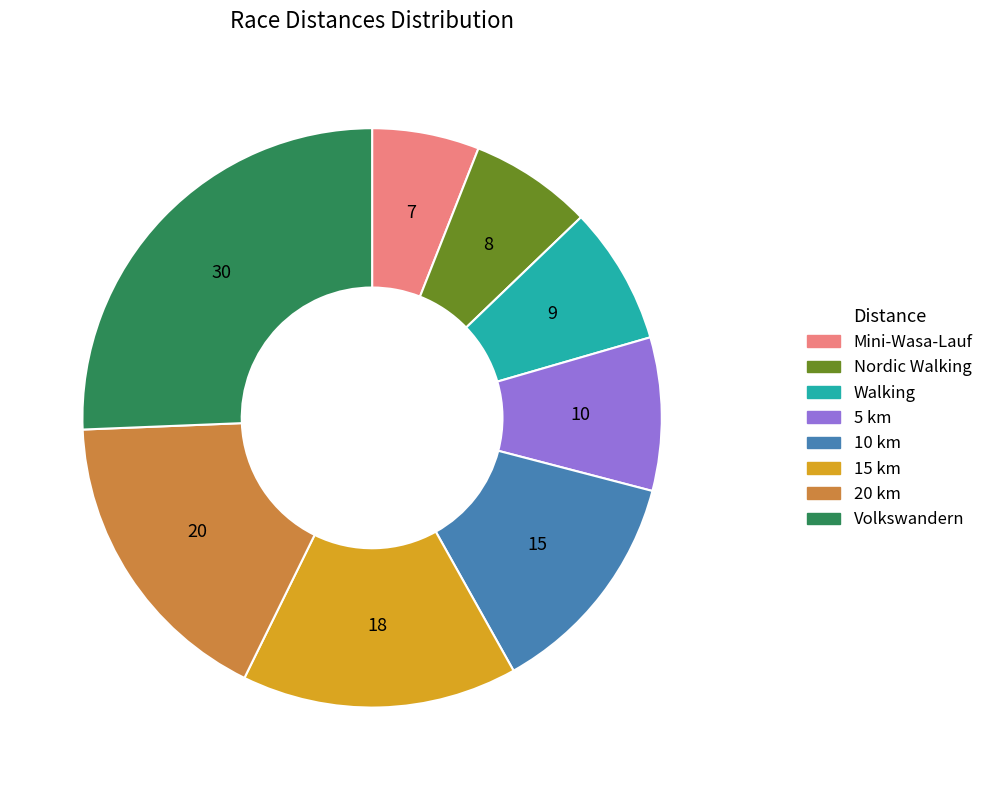

Rank the categories by value from lowest to highest.

Mini-Wasa-Lauf, Nordic Walking, Walking, 5 km, 10 km, 15 km, 20 km, Volkswandern